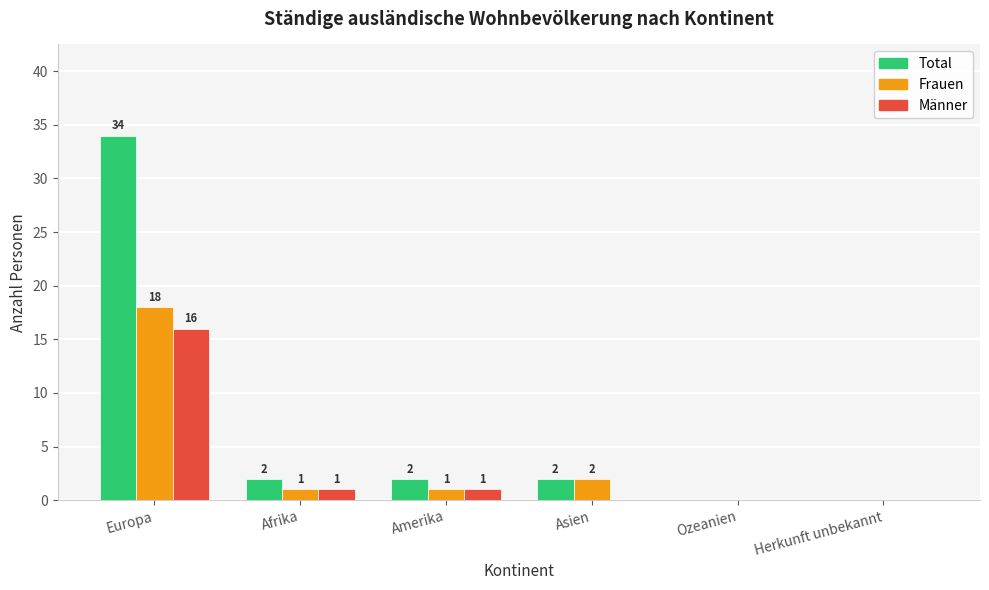

Are the bars grouped side by side (vs. stacked)?

Yes